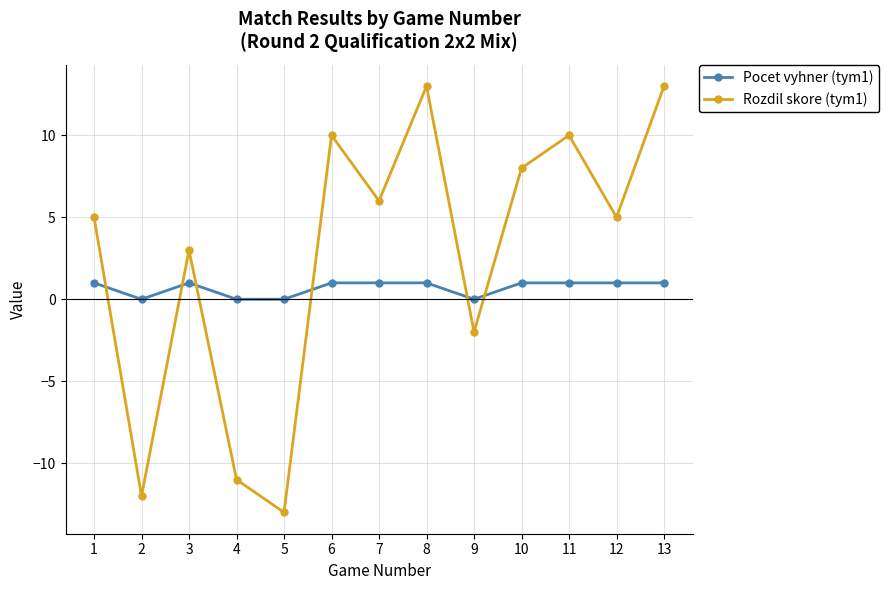

At which category does Rozdil skore (tym1) reach its first local valley?

2